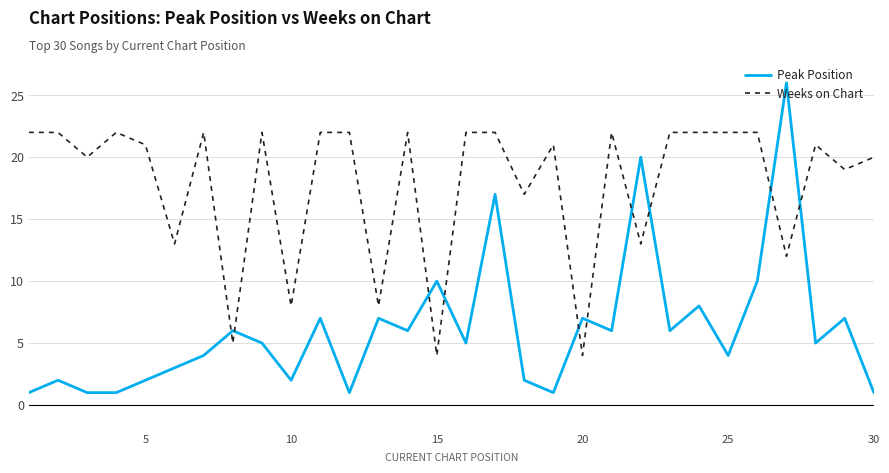

What are all the series names shown in the legend?

Peak Position, Weeks on Chart